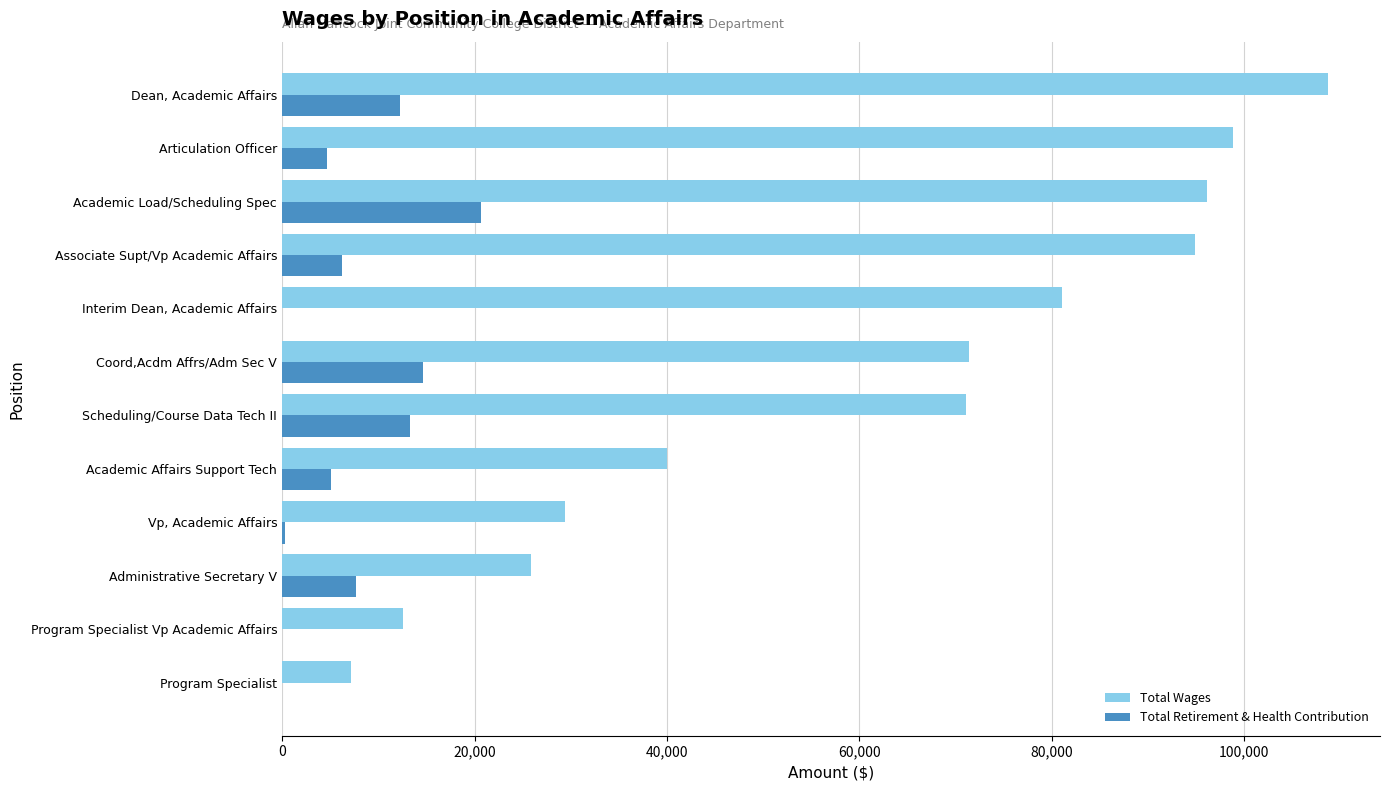

What is the highest value of the Total Wages series?

108663